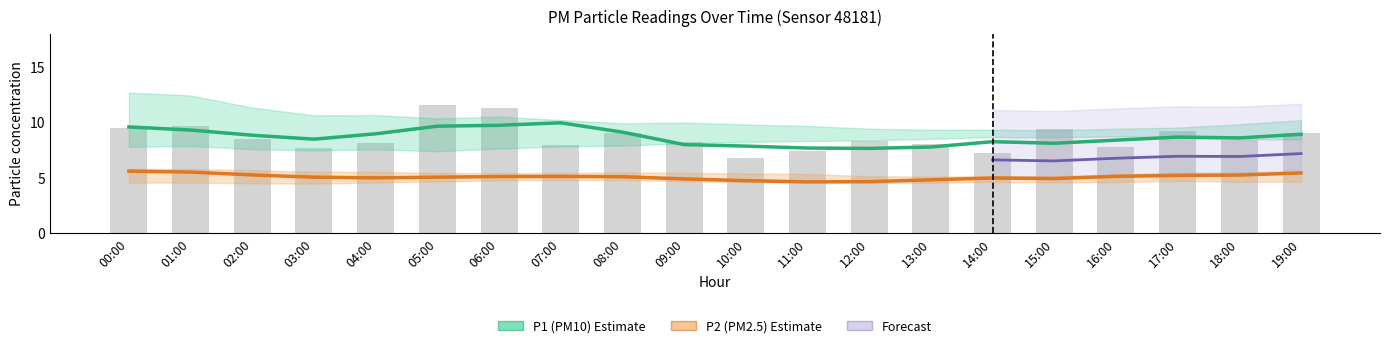

What is the label of the 7th bar from the right?

13:00